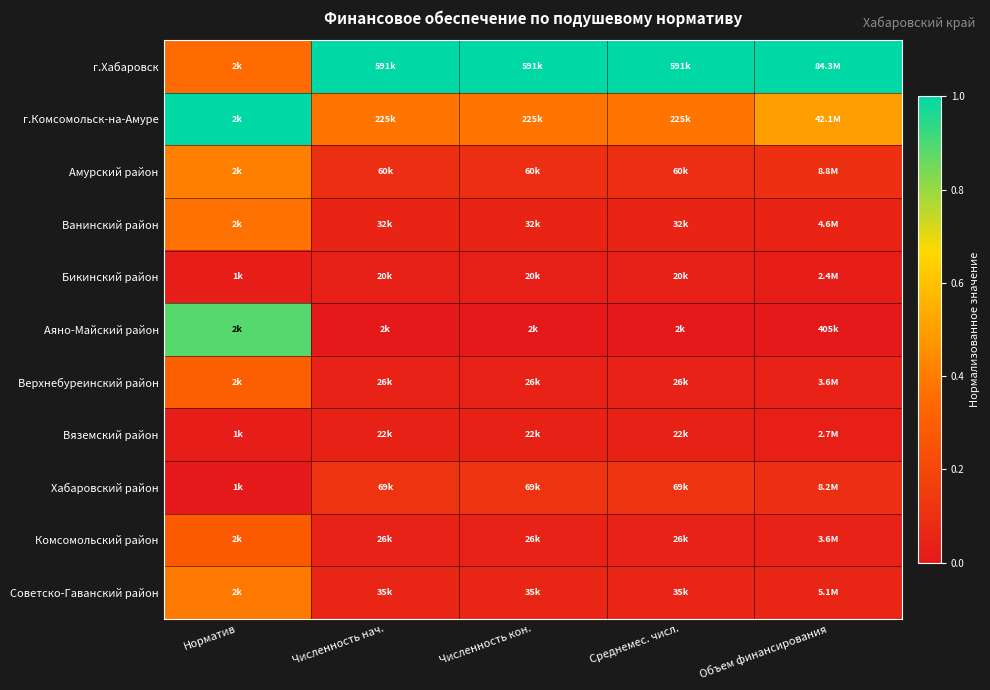

What is the spread (max minus min) of values at Численность кон.?

1.0